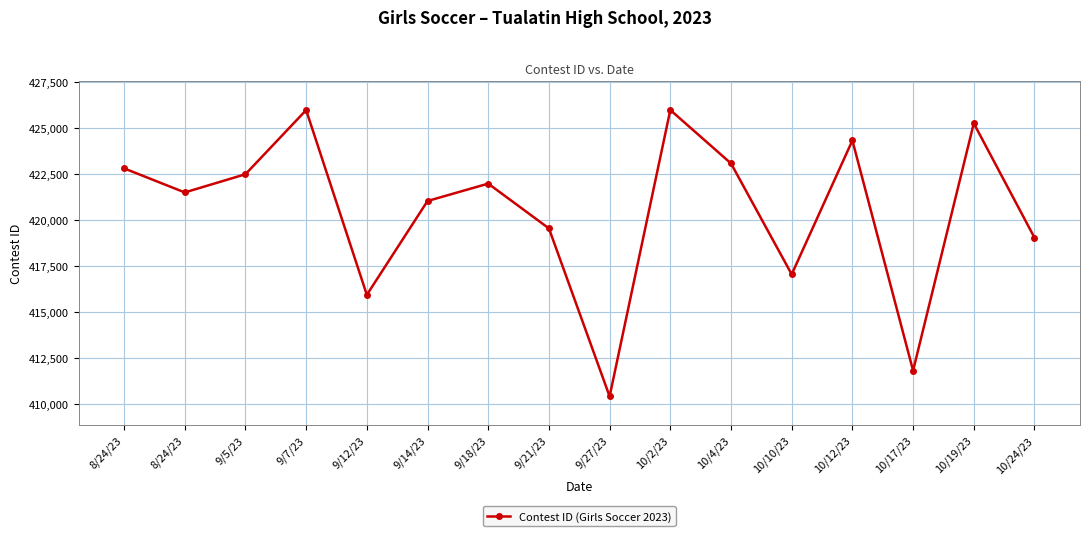

Reading left to right, transcribe all the data shown in this chart.

422792	421484	422472	425954	415924	421019	421963	419532	410411	425959	423059	417038	424305	411810	425236	419029